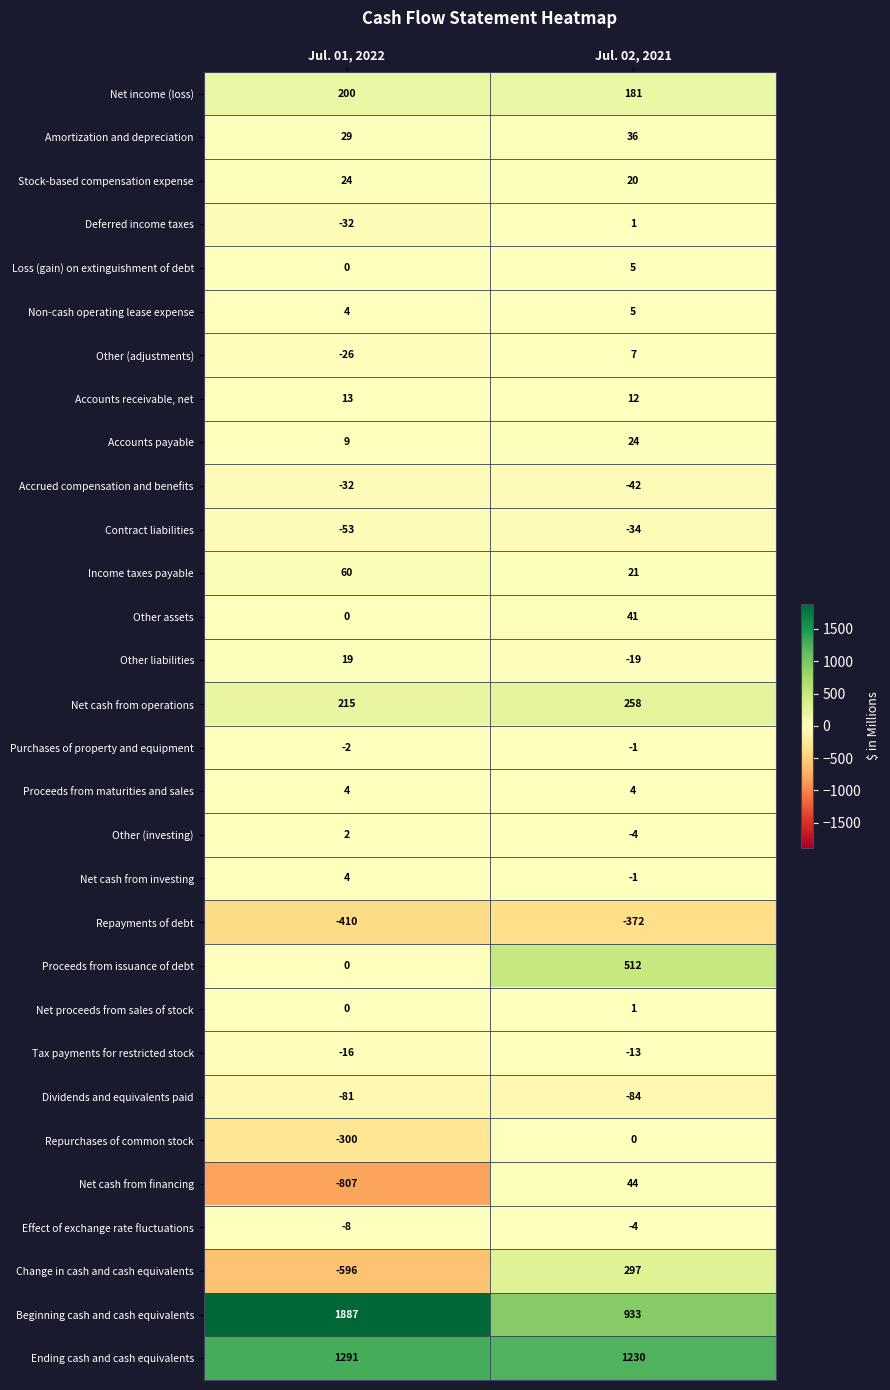

What is the greatest value displayed?

1887